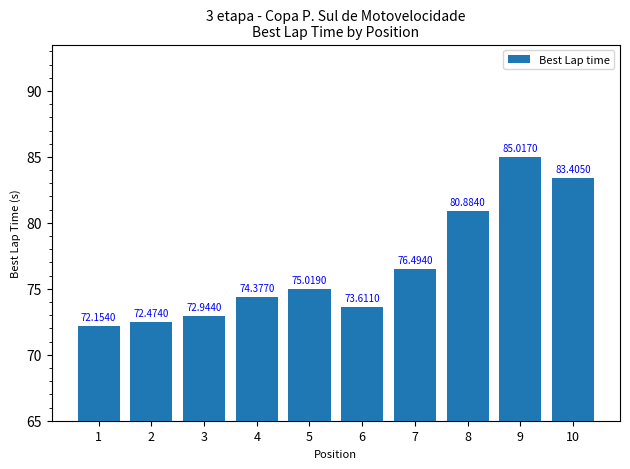

What is the greatest value displayed?

85.0